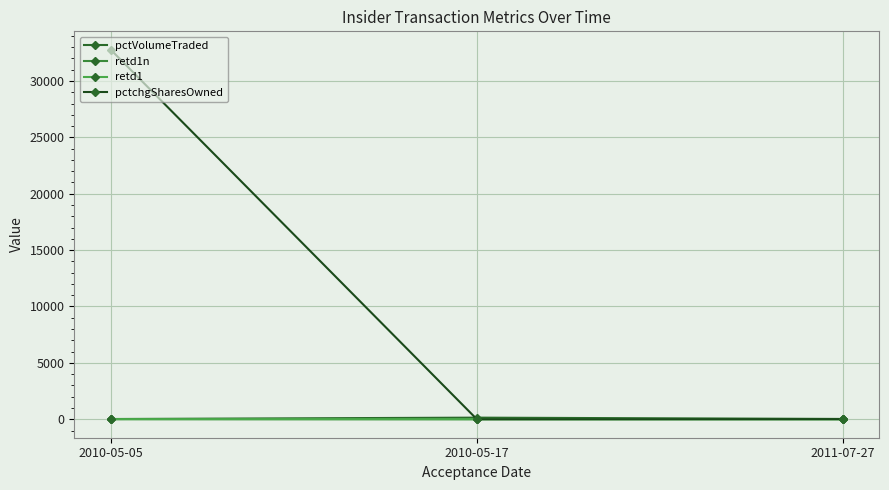

The value of retd1n at 2011-07-27 is -2. True or false?

True